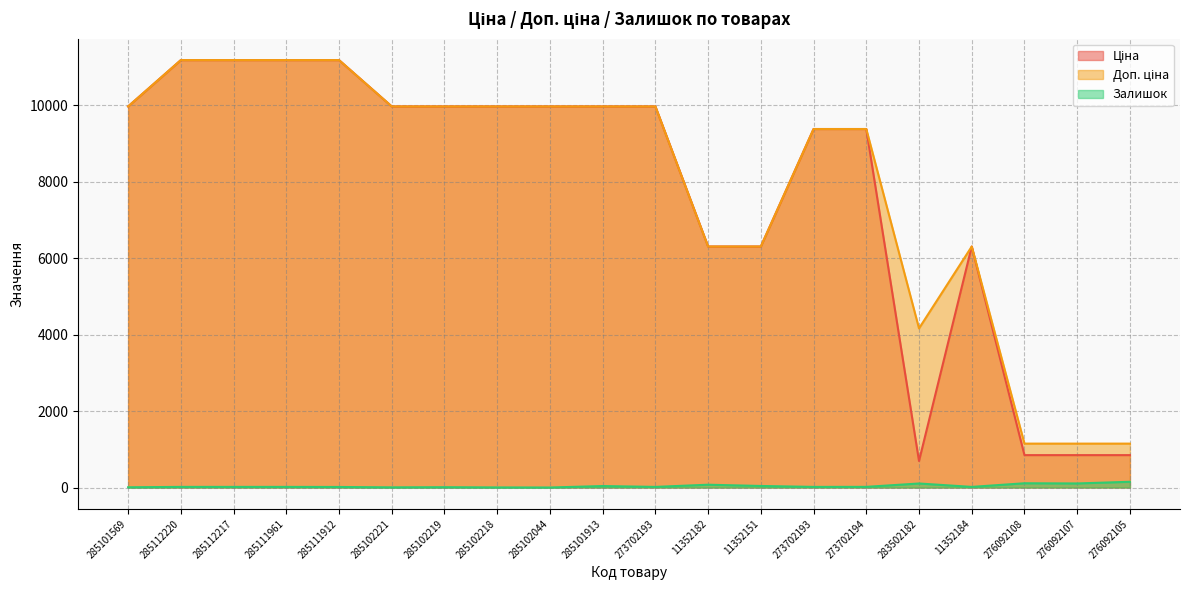

Reading right to left, extract all data points from this chart.

Ціна: 276092105=848.4	276092107=848.4	276092108=848.4	11352184=6308.8	283502182=694.3	273702194=9384.0	273702193=9384.0	11352151=6308.8	11352182=6308.8	273702193=9975.0	285101913=9975.0	285102044=9975.0	285102218=9975.0	285102219=9975.0	285102221=9975.0	285111912=11188.2	285111961=11188.2	285112217=11188.2	285112220=11188.2	285101569=9975.0
Доп. ціна: 276092105=1149.7	276092107=1149.7	276092108=1149.7	11352184=6308.8	283502182=4165.6	273702194=9384.0	273702193=9384.0	11352151=6308.8	11352182=6308.8	273702193=9975.0	285101913=9975.0	285102044=9975.0	285102218=9975.0	285102219=9975.0	285102221=9975.0	285111912=11188.2	285111961=11188.2	285112217=11188.2	285112220=11188.2	285101569=9975.0
Залишок: 276092105=151.0	276092107=107.0	276092108=112.0	11352184=17.0	283502182=106.0	273702194=18.0	273702193=17.0	11352151=41.0	11352182=74.0	273702193=17.0	285101913=39.0	285102044=1.0	285102218=3.0	285102219=9.0	285102221=5.0	285111912=15.0	285111961=17.0	285112217=17.0	285112220=17.0	285101569=7.0